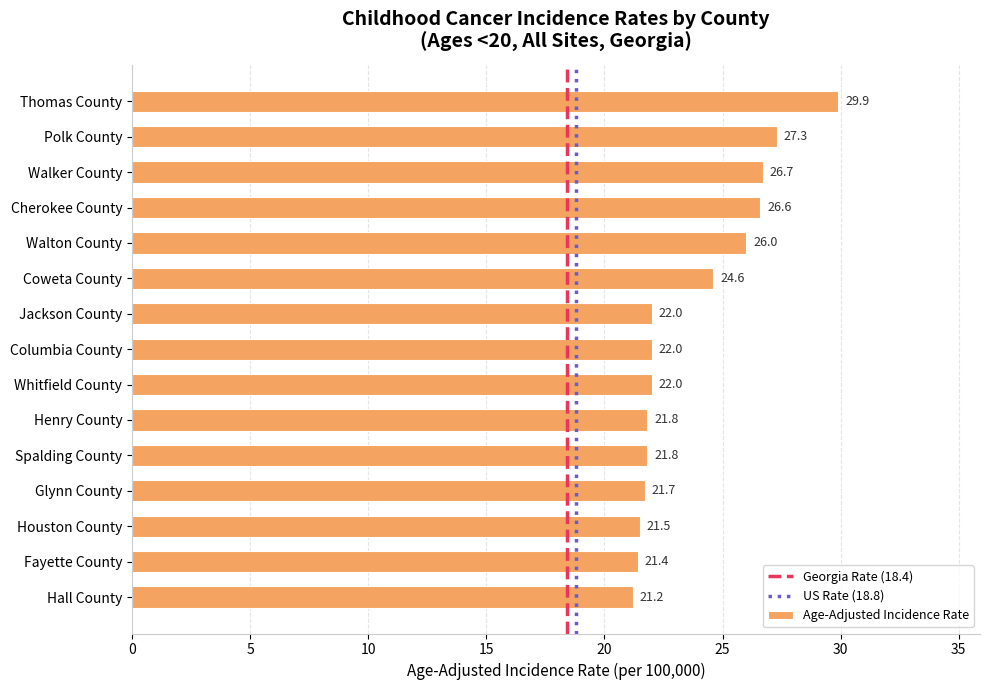

Reading top to bottom, transcribe all the data shown in this chart.

Thomas County=29.9	Polk County=27.3	Walker County=26.7	Cherokee County=26.6	Walton County=26.0	Coweta County=24.6	Jackson County=22.0	Columbia County=22.0	Whitfield County=22.0	Henry County=21.8	Spalding County=21.8	Glynn County=21.7	Houston County=21.5	Fayette County=21.4	Hall County=21.2